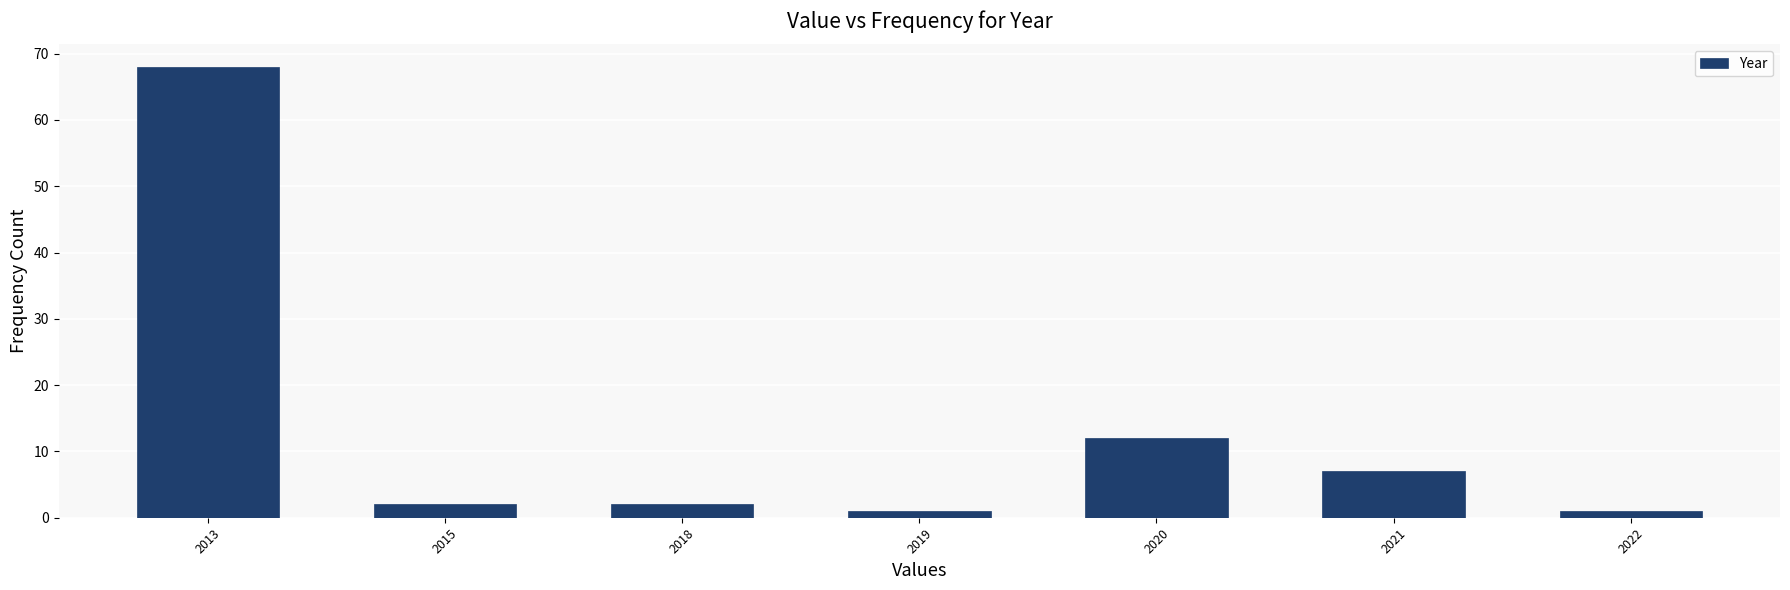

Reading left to right, list all the values displayed in this chart.

68	2	2	1	12	7	1